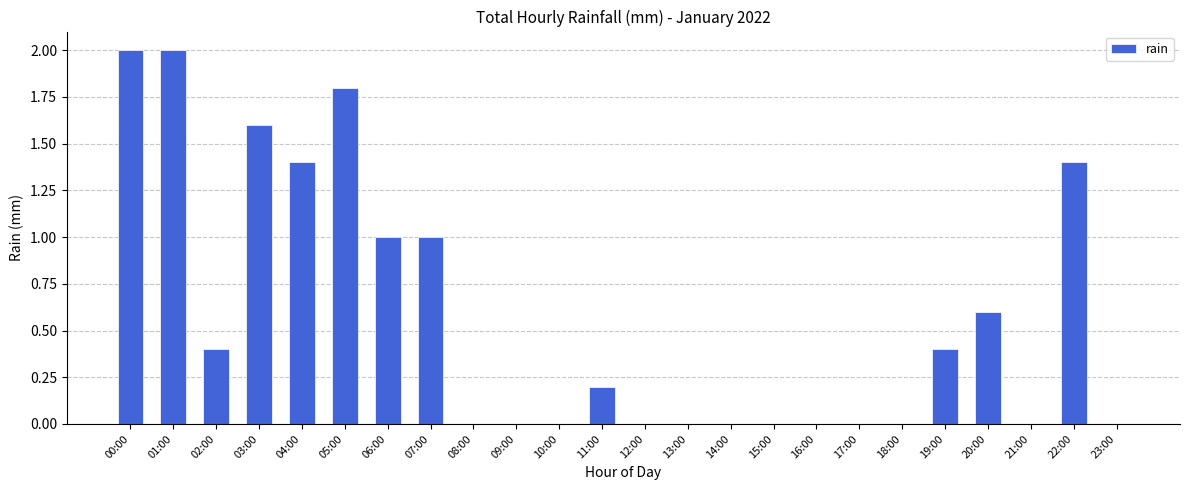

Between 02:00 and 10:00, which is larger?

02:00